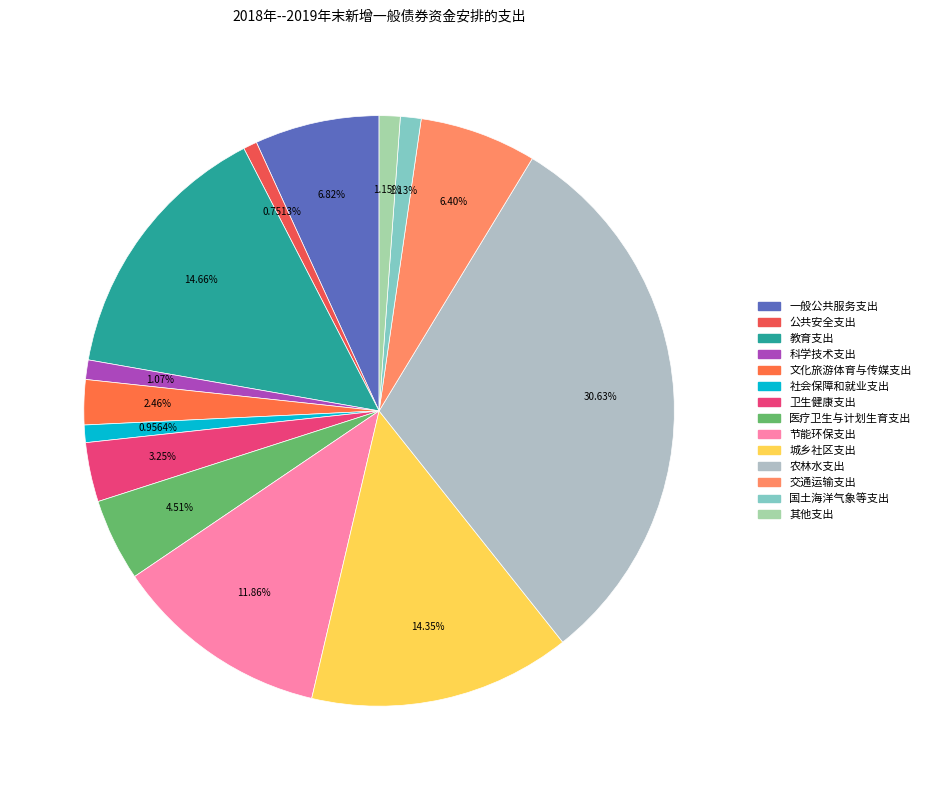

To the nearest percent, what is the average slice percentage?

7%